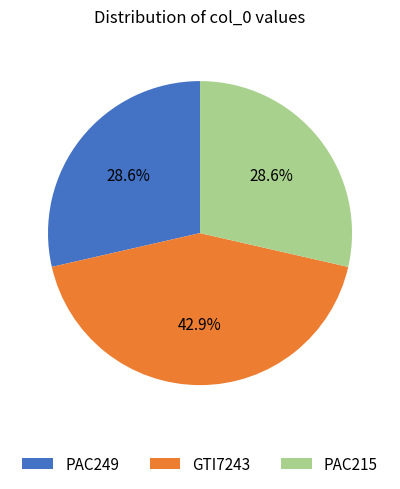

What is the largest slice in the pie chart?

GTI7243